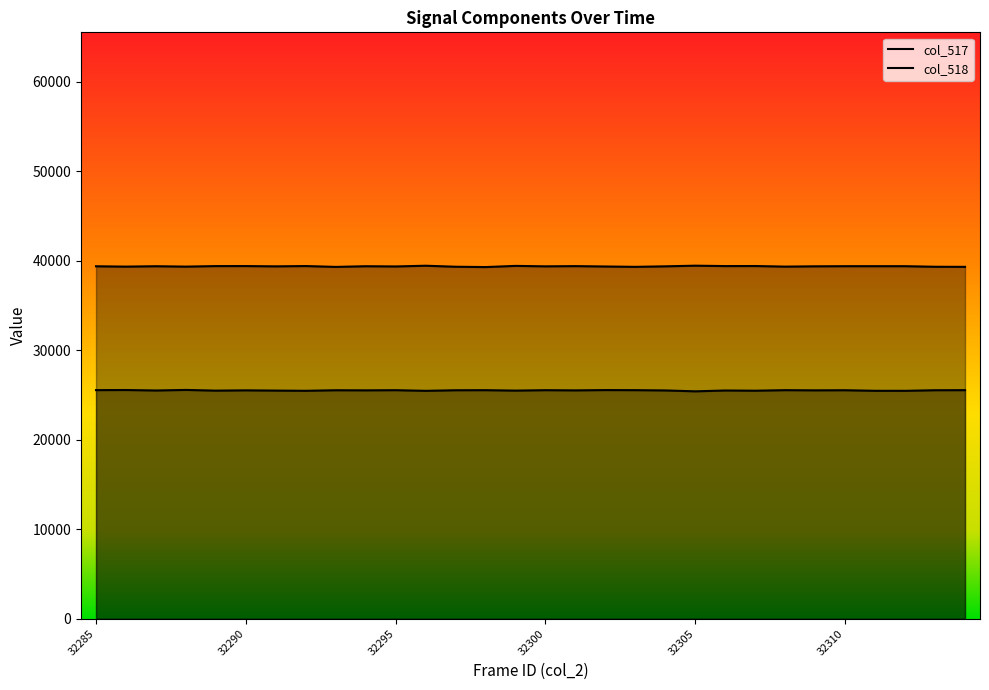

At which category is the sum across all series the highest?

32285